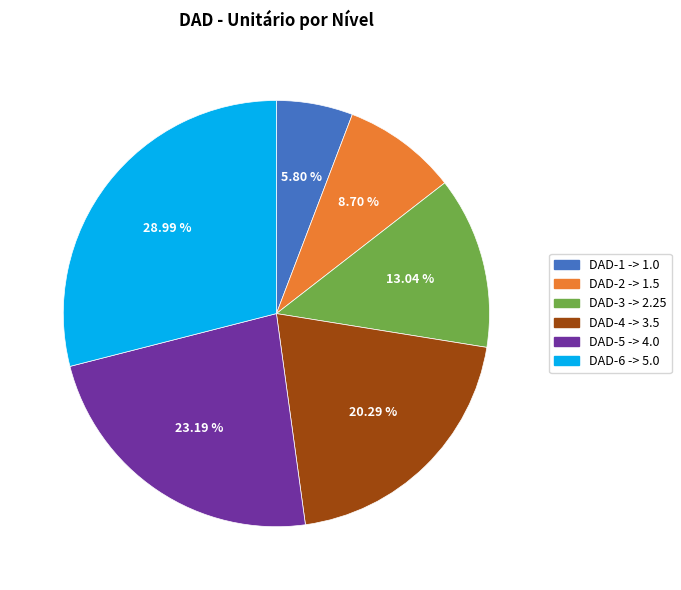

To the nearest percent, what portion does DAD-2 represent?

9%